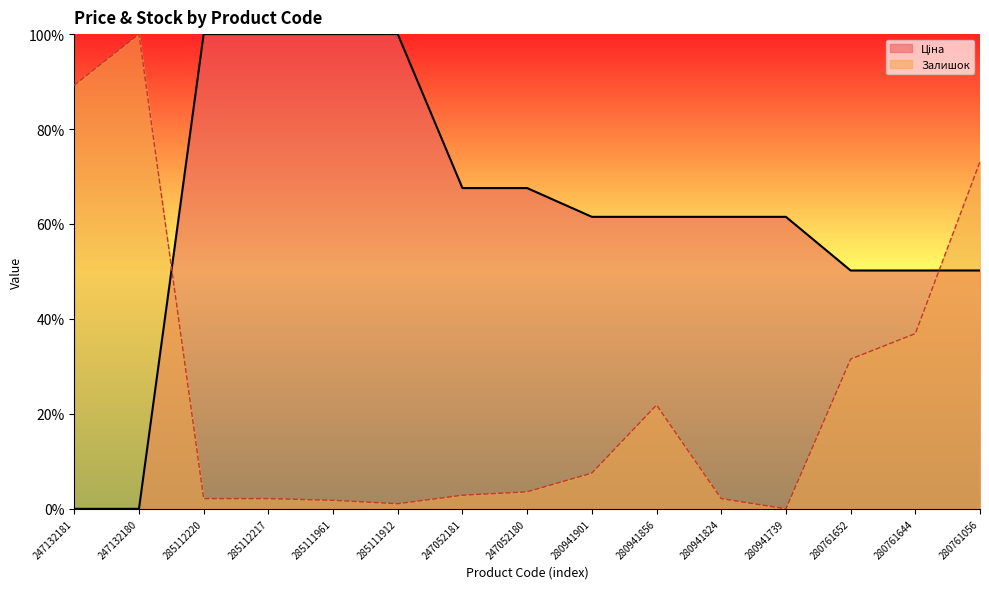

At 285112217, list the series in order from largest to smallest.

Ціна, Залишок